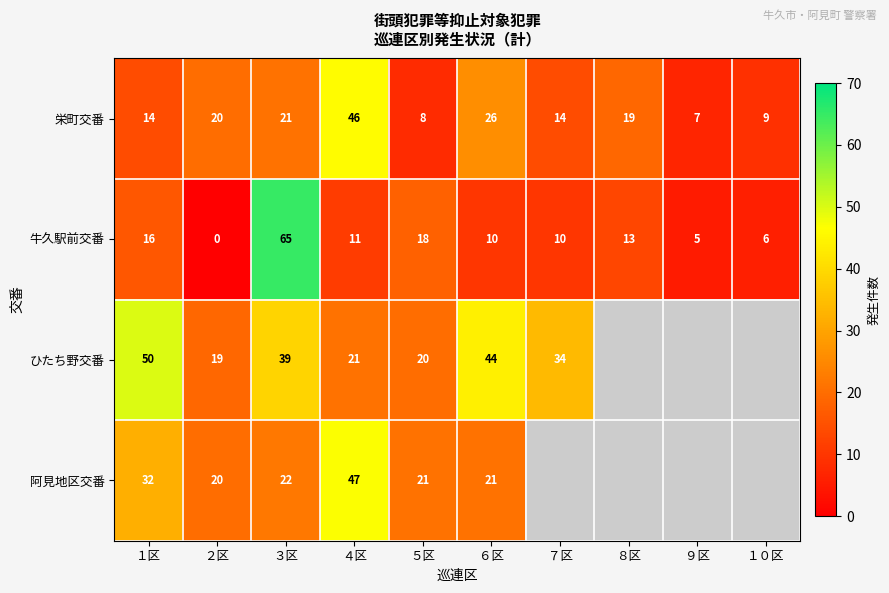

At which label does 栄町交番 first exceed 19?

２区